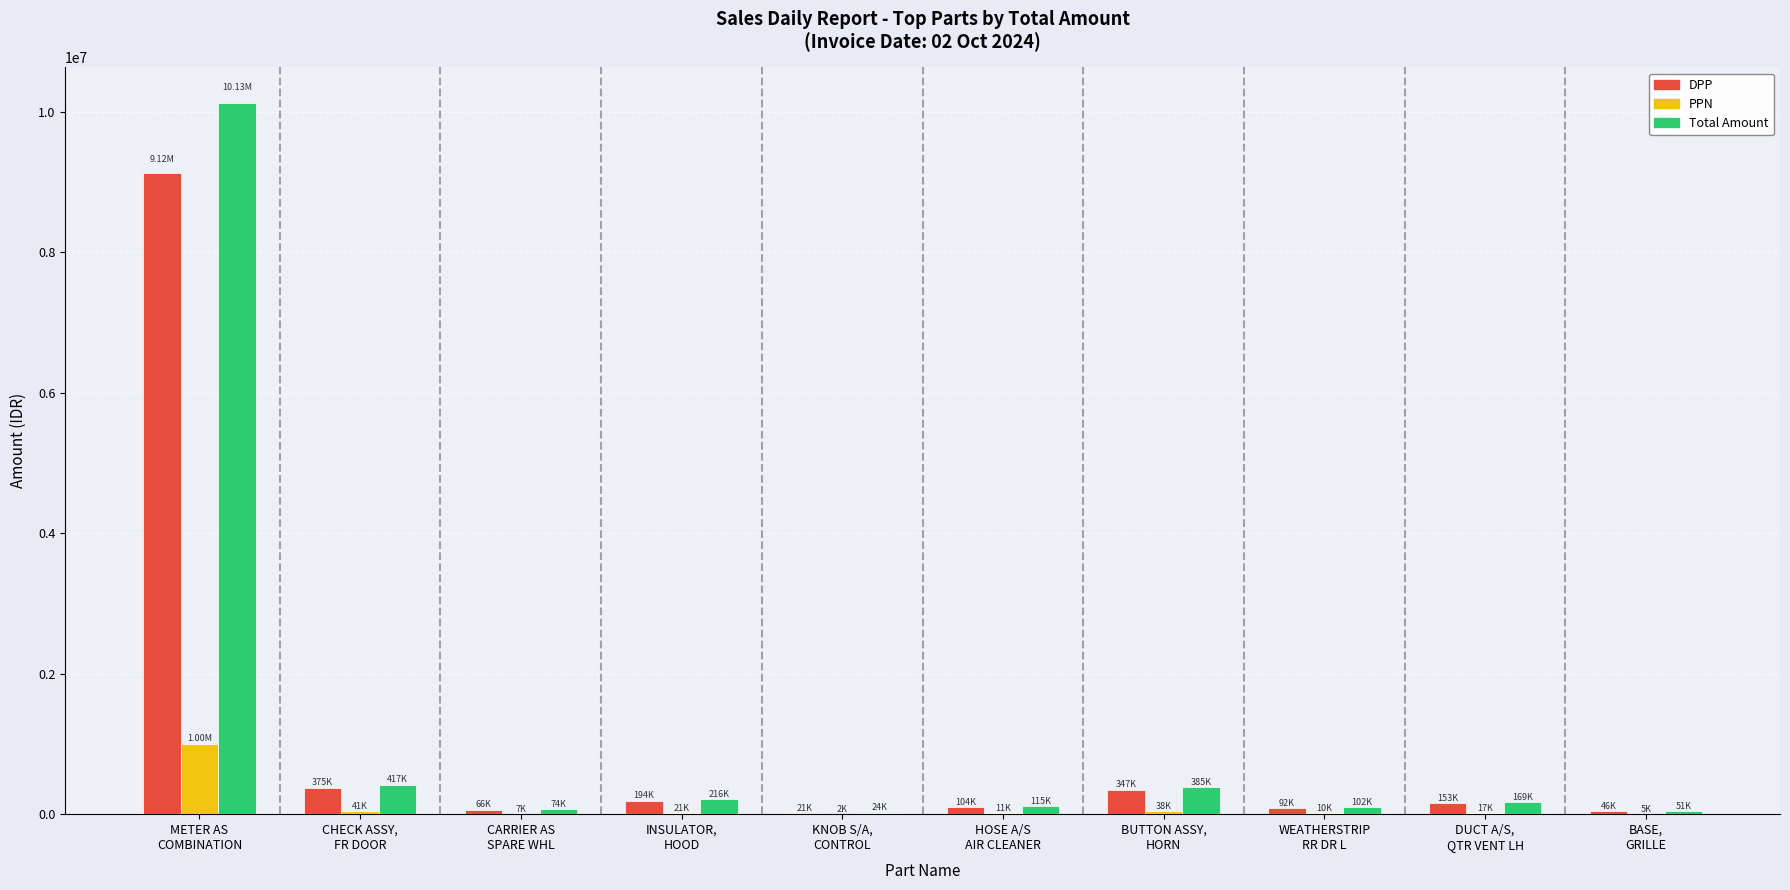

What is the sum of all DPP values?

10522702